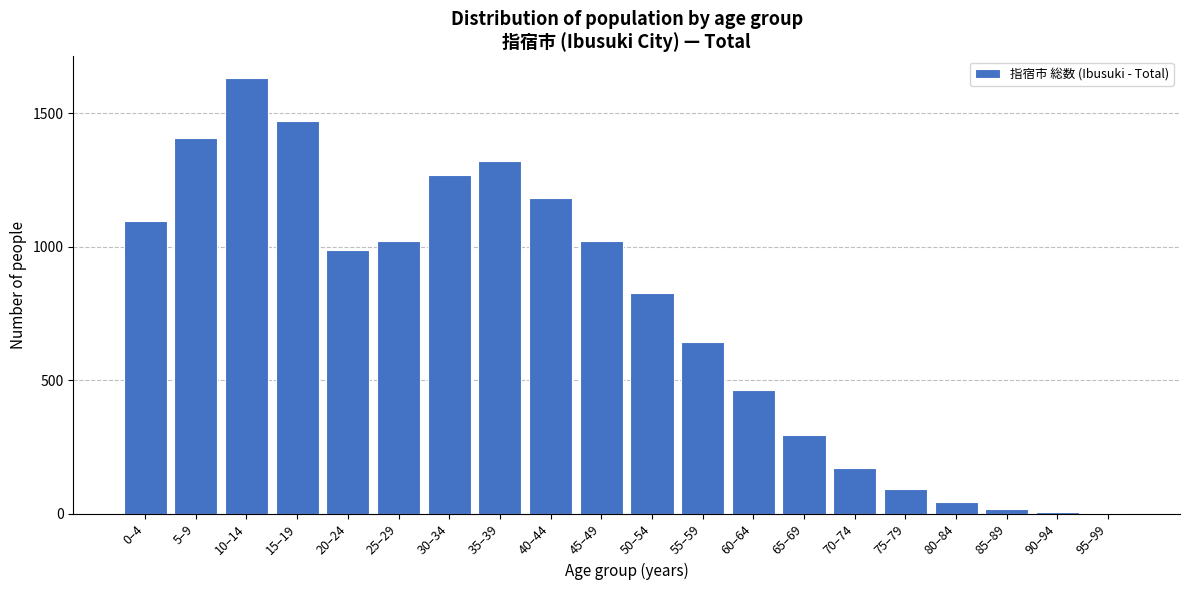

What is the sum of all values?

14965